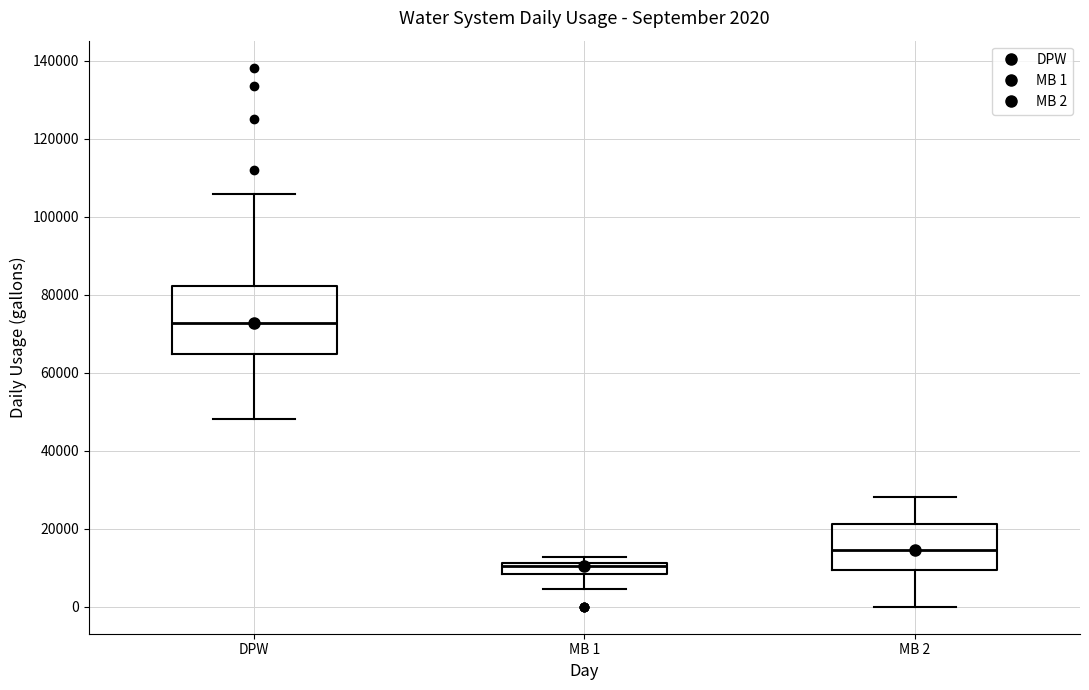

Which box has the highest median line?

DPW